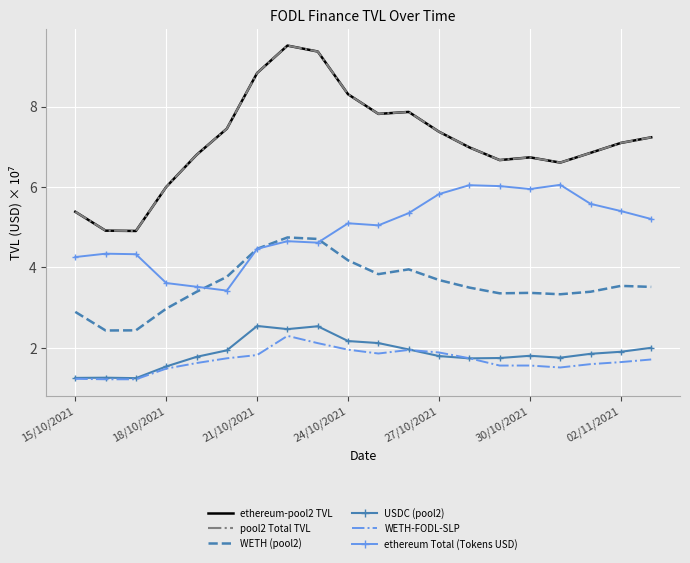

Where is pool2 Total TVL nearest to the value 7?

13